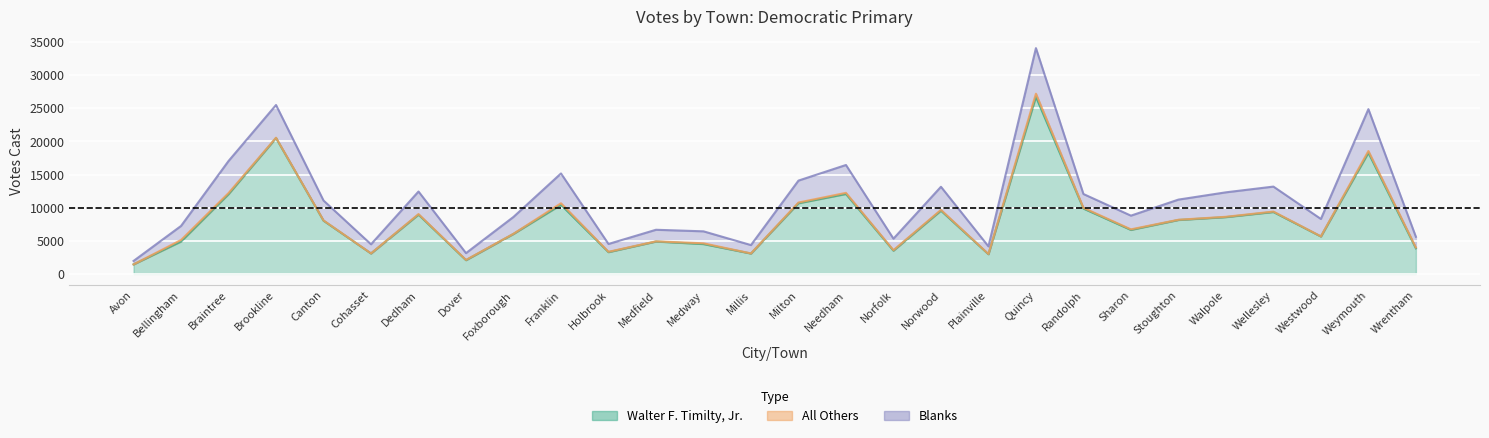

Reading left to right, list all the values displayed in this chart.

Walter F. Timilty, Jr.: Avon=1429	Bellingham=4882	Braintree=12036	Brookline=20515	Canton=8031	Cohasset=3080	Dedham=8944	Dover=2067	Foxborough=6031	Franklin=10432	Holbrook=3278	Medfield=4882	Medway=4500	Millis=3070	Milton=10664	Needham=12067	Norfolk=3504	Norwood=9548	Plainville=2967	Quincy=26742	Randolph=9864	Sharon=6637	Stoughton=8138	Walpole=8570	Wellesley=9341	Westwood=5645	Weymouth=18293	Wrentham=3850
All Others: Avon=0	Bellingham=234	Braintree=168	Brookline=52	Canton=43	Cohasset=10	Dedham=86	Dover=36	Foxborough=25	Franklin=232	Holbrook=55	Medfield=28	Medway=115	Millis=18	Milton=111	Needham=169	Norfolk=74	Norwood=115	Plainville=28	Quincy=470	Randolph=111	Sharon=88	Stoughton=35	Walpole=51	Wellesley=69	Westwood=19	Weymouth=265	Wrentham=128
Blanks: Avon=521	Bellingham=2120	Braintree=4843	Brookline=4940	Canton=3004	Cohasset=1376	Dedham=3409	Dover=1030	Foxborough=2545	Franklin=4503	Holbrook=1182	Medfield=1750	Medway=1809	Millis=1259	Milton=3312	Needham=4209	Norfolk=1737	Norwood=3492	Plainville=1157	Quincy=6887	Randolph=2084	Sharon=2068	Stoughton=3043	Walpole=3695	Wellesley=3772	Westwood=2627	Weymouth=6323	Wrentham=1613